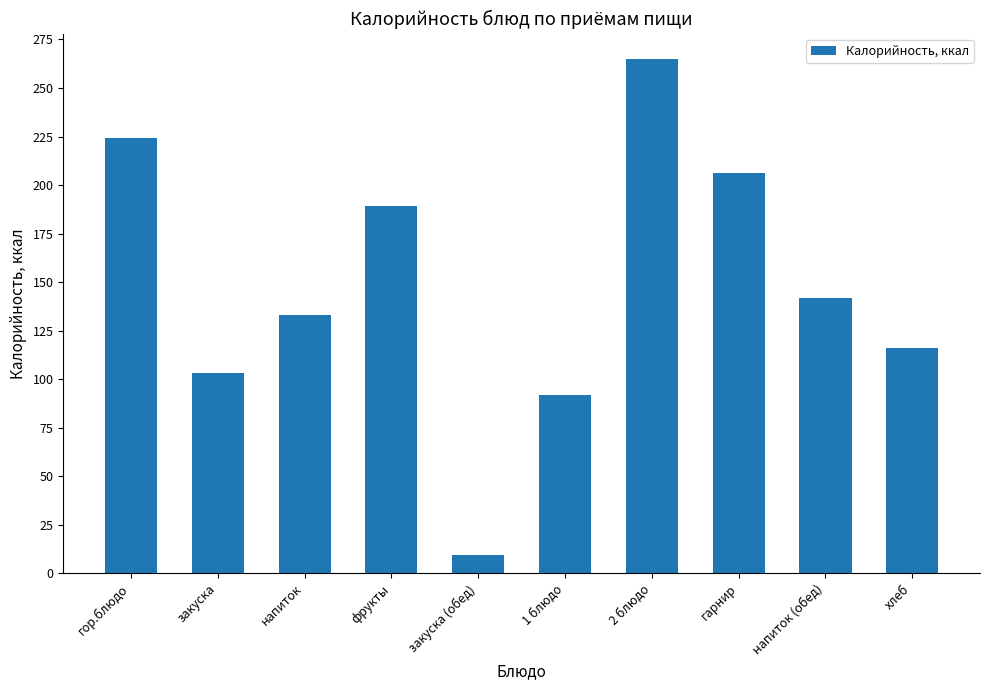

Does the chart contain stacked bars?

No